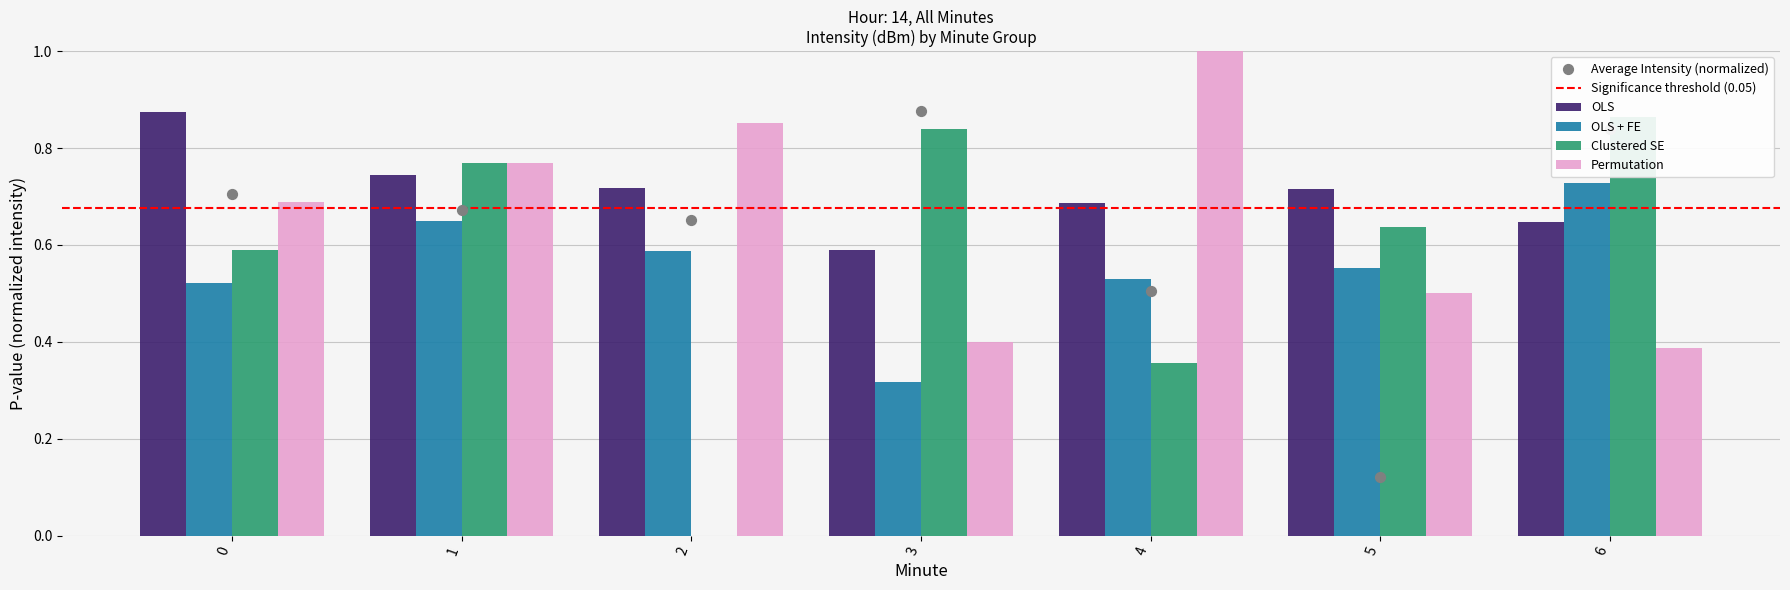

Which series reaches the minimum Y coordinate?

Clustered SE